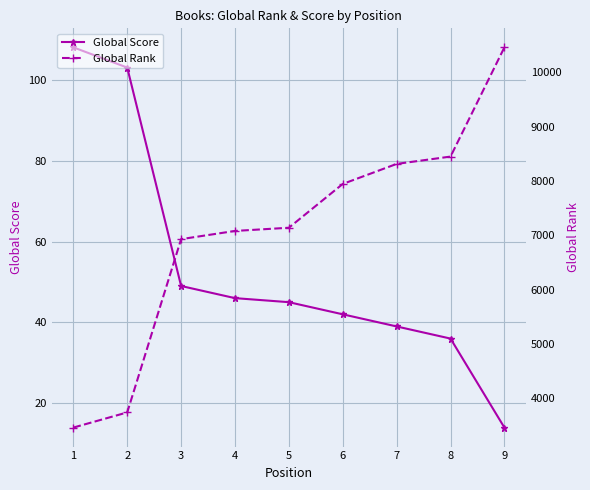

At which category is the sum across all series the highest?

9